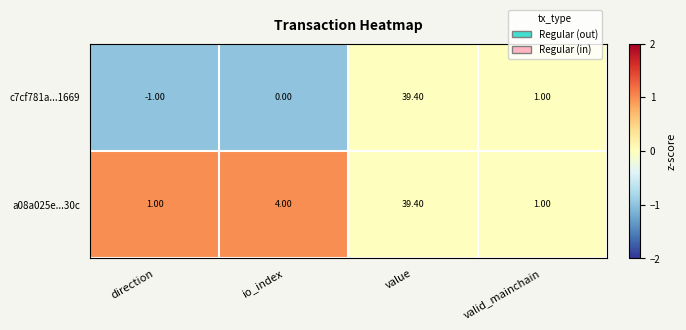

At which category is the sum across all series the highest?

value